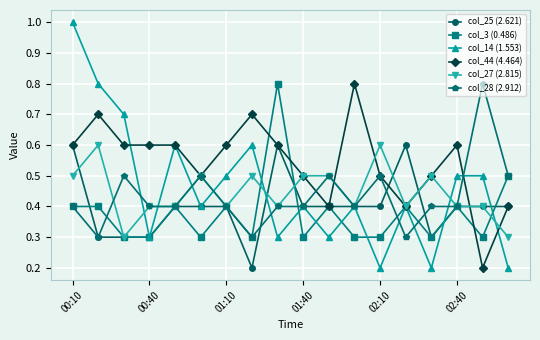

What is the value of the col_25 (2.621) point at the 7th from the left?

0.4